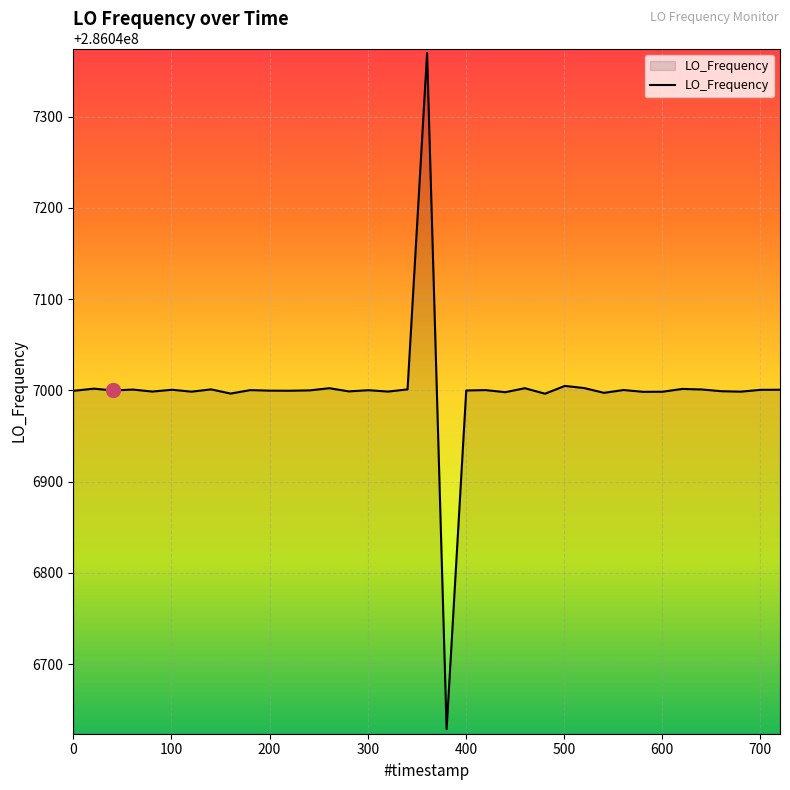

What is the minimum value shown in the chart?

286046628.8